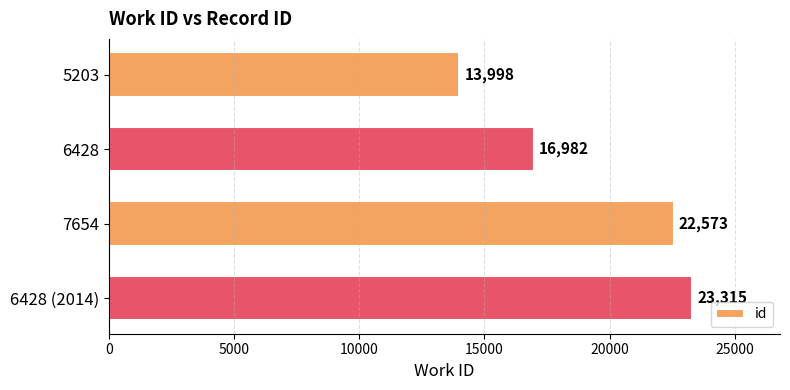

What is the difference between the maximum and second lowest values?

6333